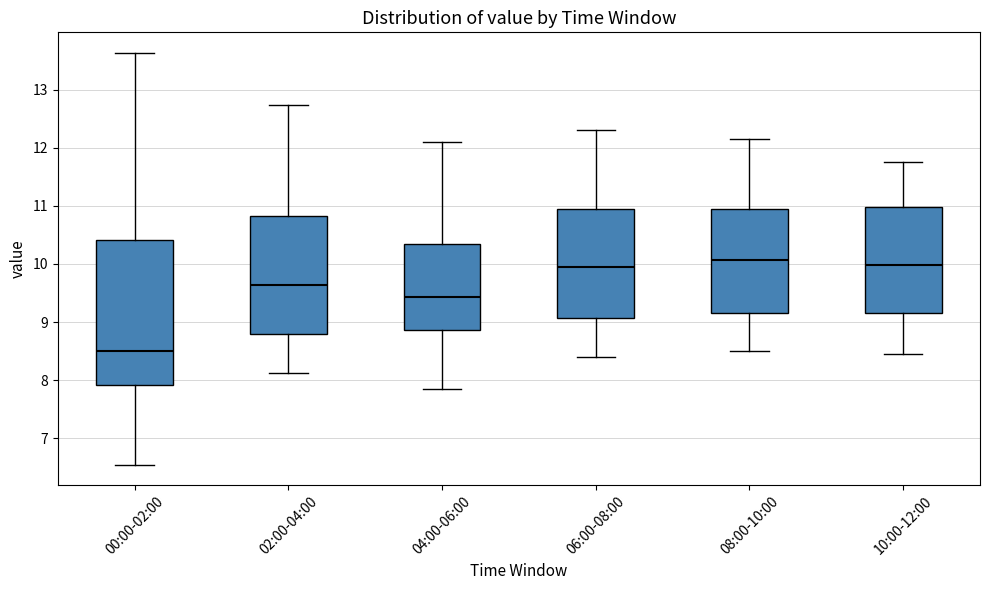

Which box has the lowest median line?

00:00-02:00